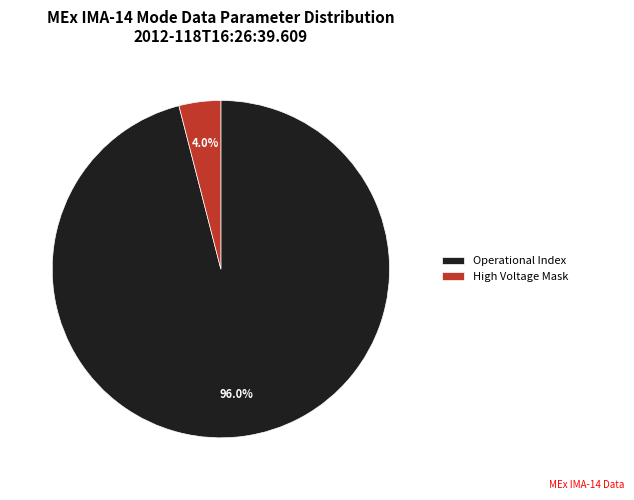

Which has a higher value, High Voltage Mask or Operational Index?

Operational Index